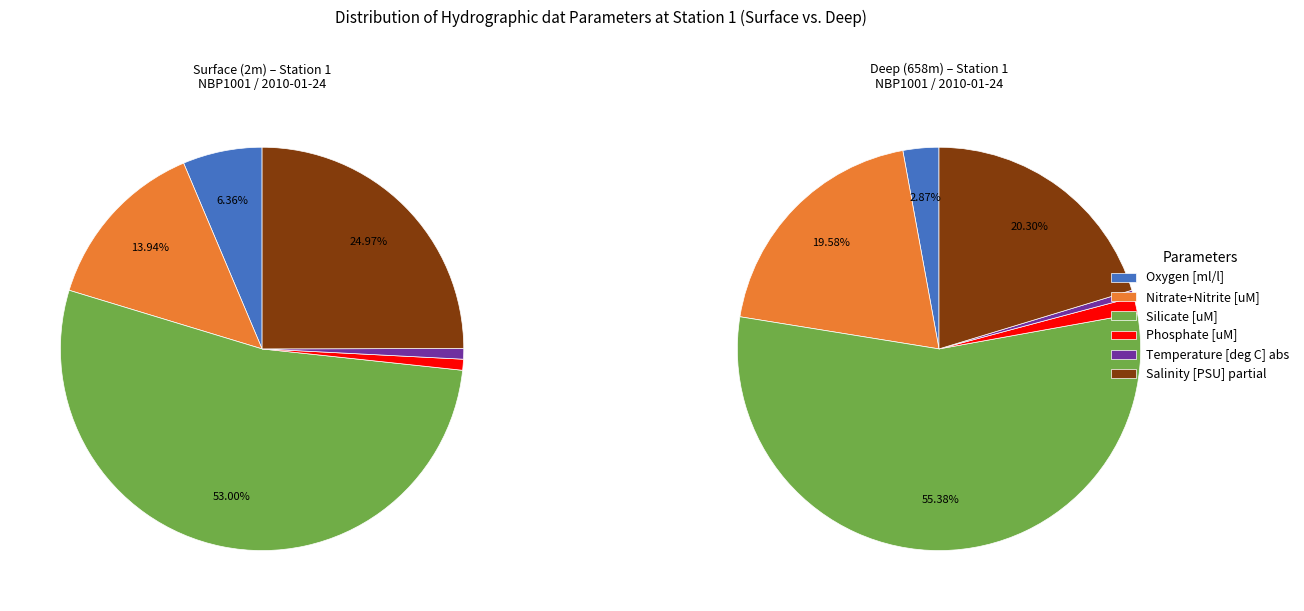

What portion of the pie excludes 5?

89.2%